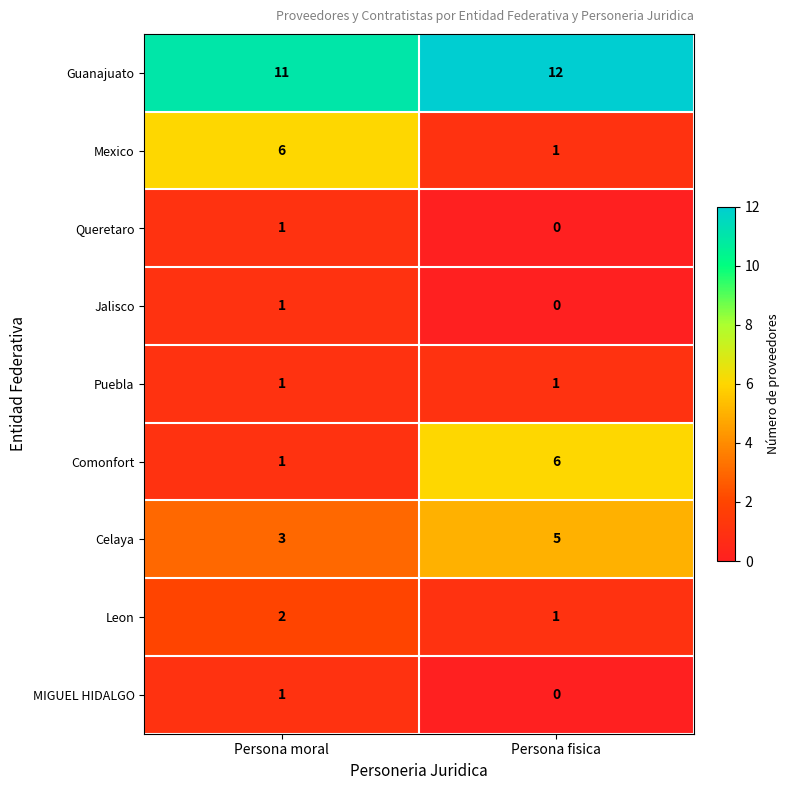

At which label is Leon closest to 1?

Persona fisica